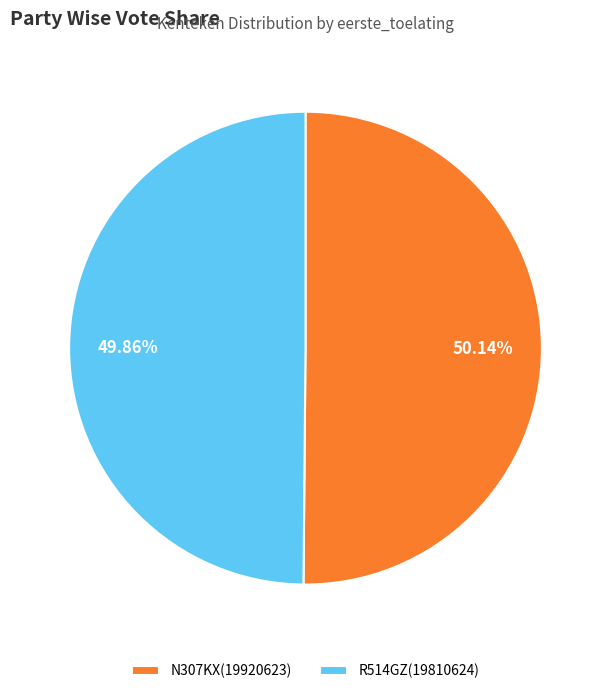

Is there a majority slice in this chart?

Yes